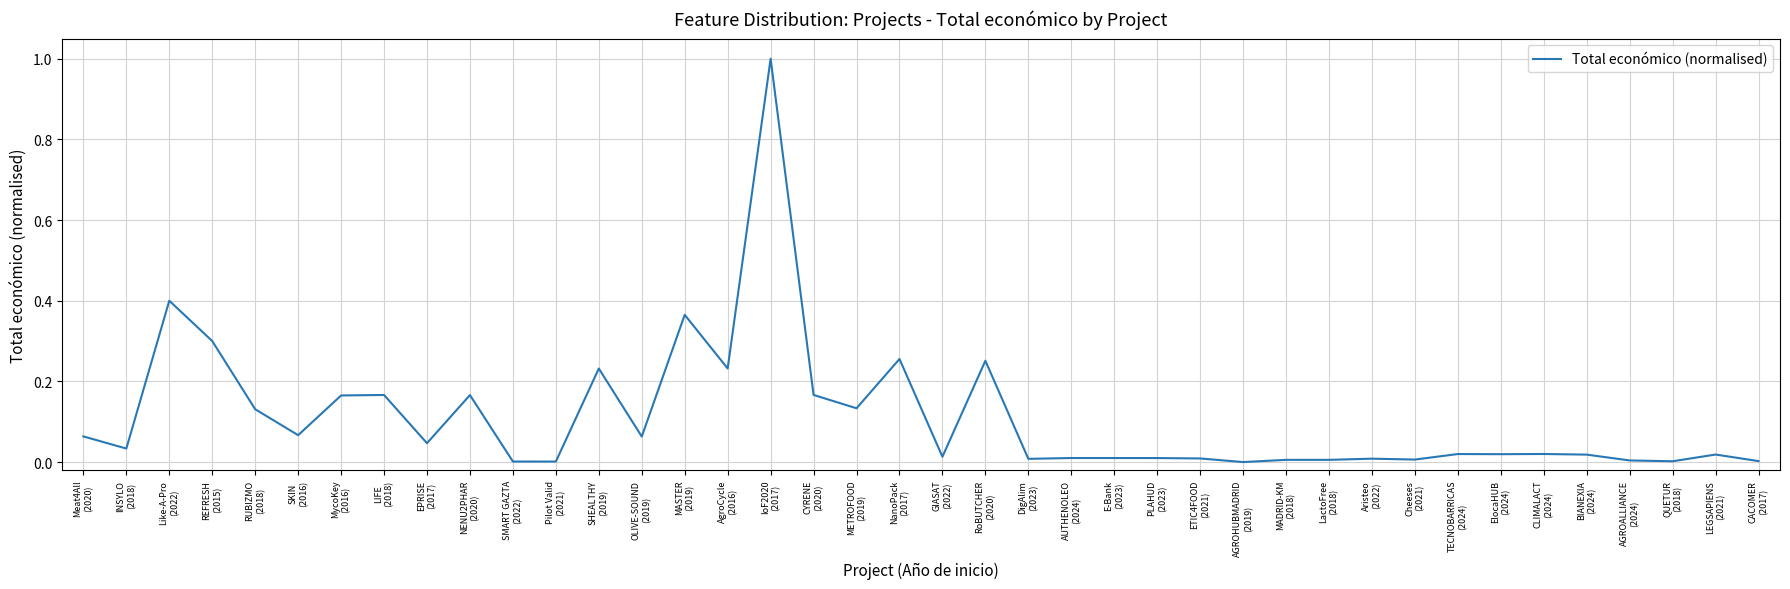

What is the greatest value displayed?

1.0